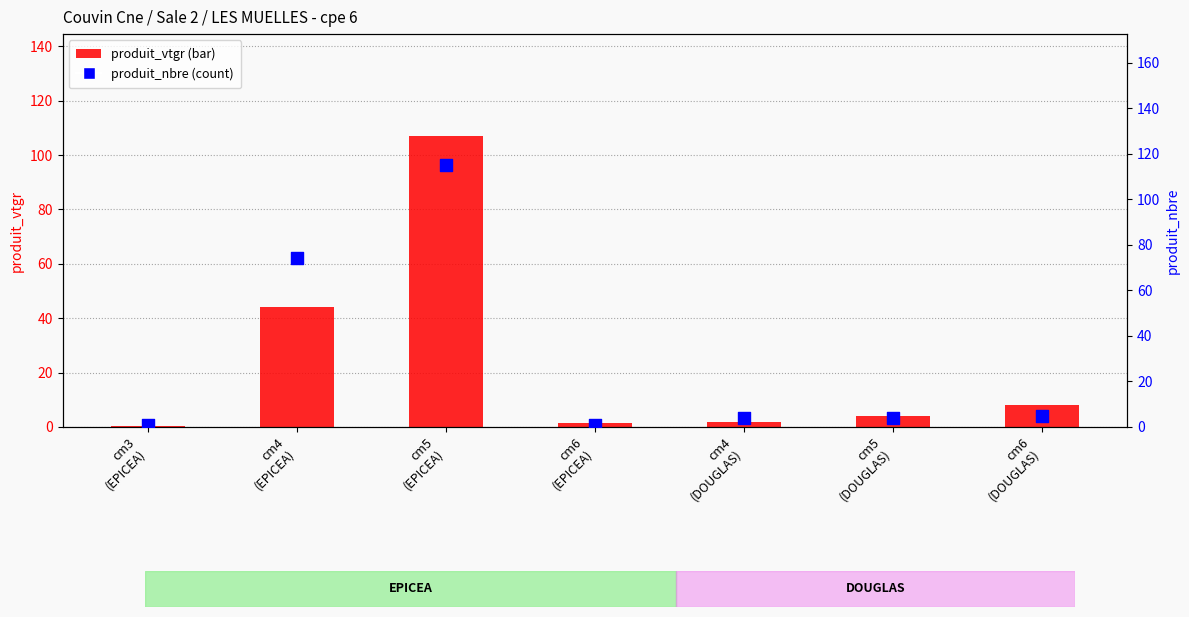

At how many categories does at least one series exceed 28?

2